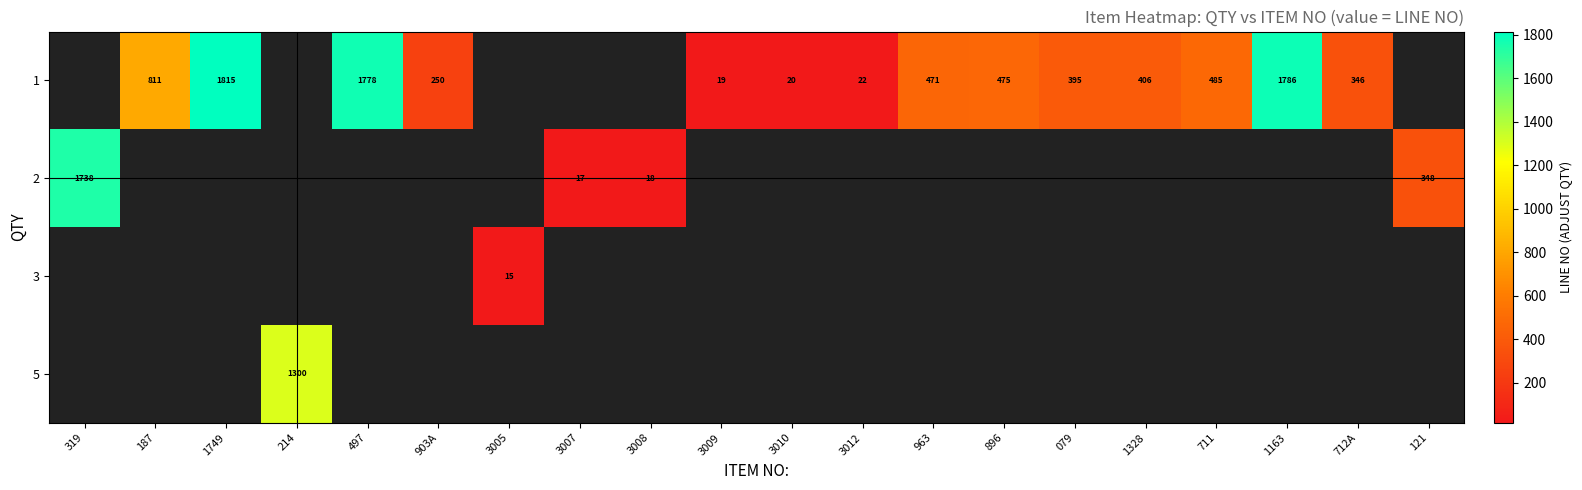

Is it true that 1 equals 20 at 3010?

True